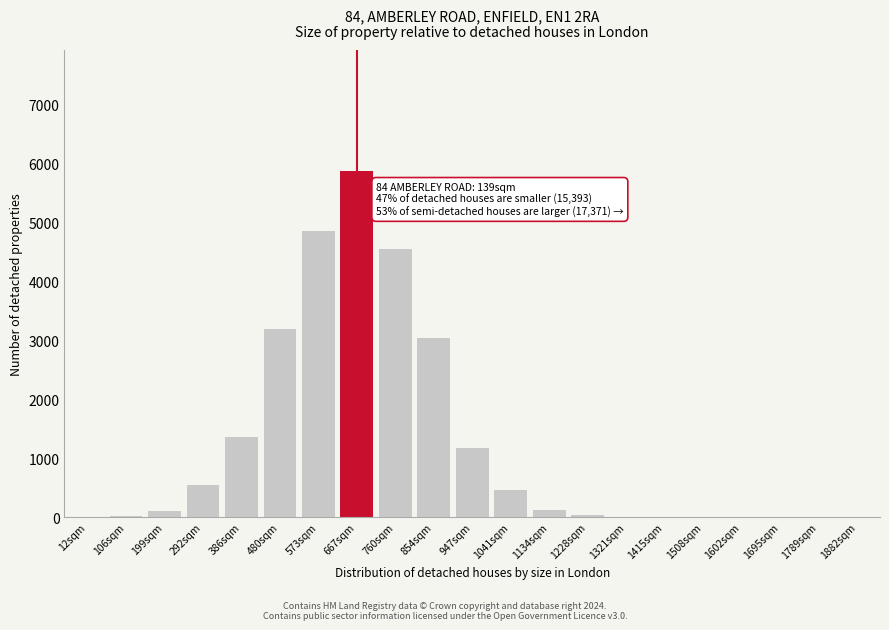

Where is the data nearest to the value 2933?

854sqm